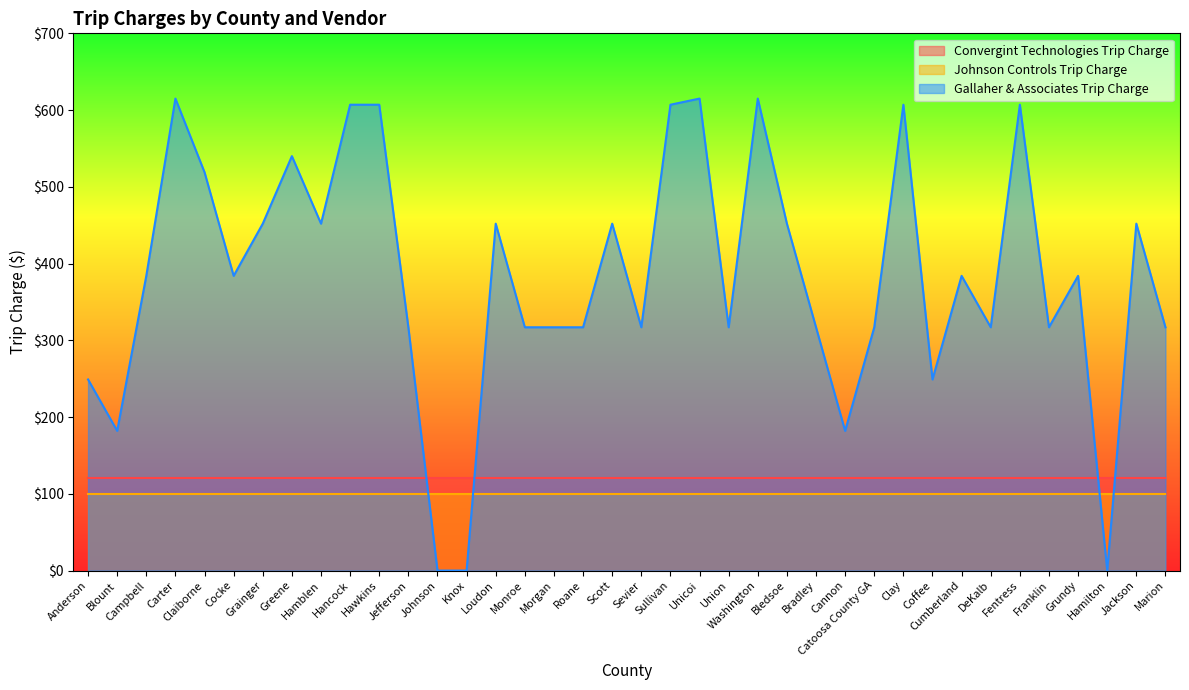

List the labels in order of Gallaher & Associates Trip Charge value, smallest first.

Johnson, Knox, Hamilton, Blount, Cannon, Anderson, Coffee, Jefferson, Monroe, Morgan, Roane, Sevier, Union, Bradley, Catoosa County GA, DeKalb, Franklin, Marion, Campbell, Cocke, Cumberland, Grundy, Grainger, Hamblen, Loudon, Scott, Bledsoe, Jackson, Claiborne, Greene, Hancock, Hawkins, Sullivan, Clay, Fentress, Carter, Unicoi, Washington